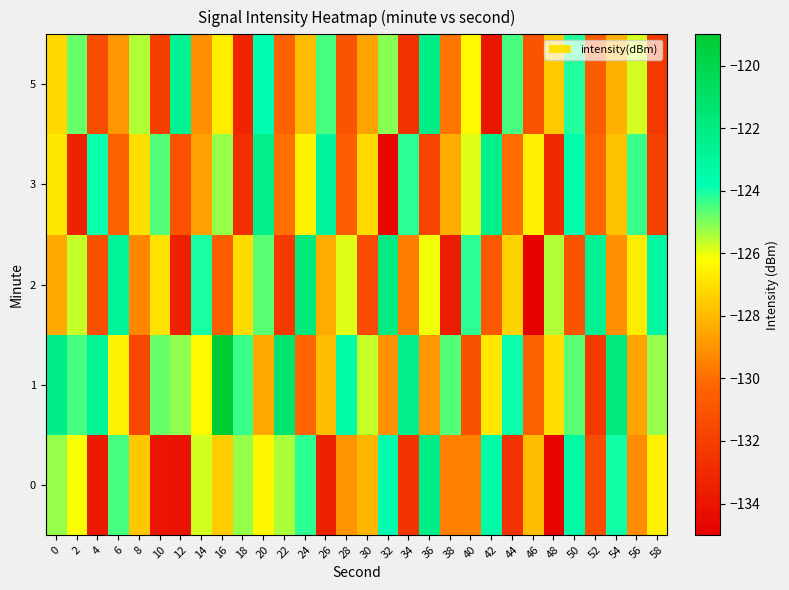

Between 30 and 4, which is larger?

30